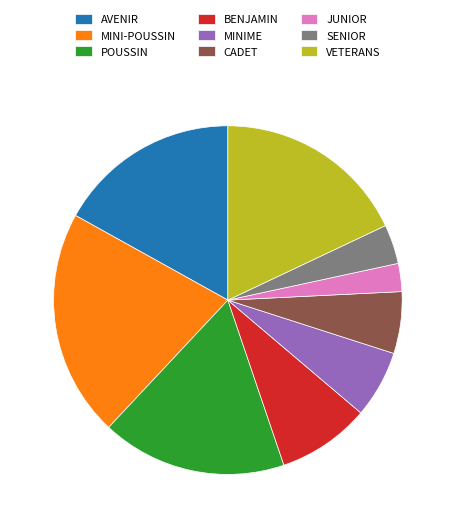

Does CADET account for over 50% of the chart?

No